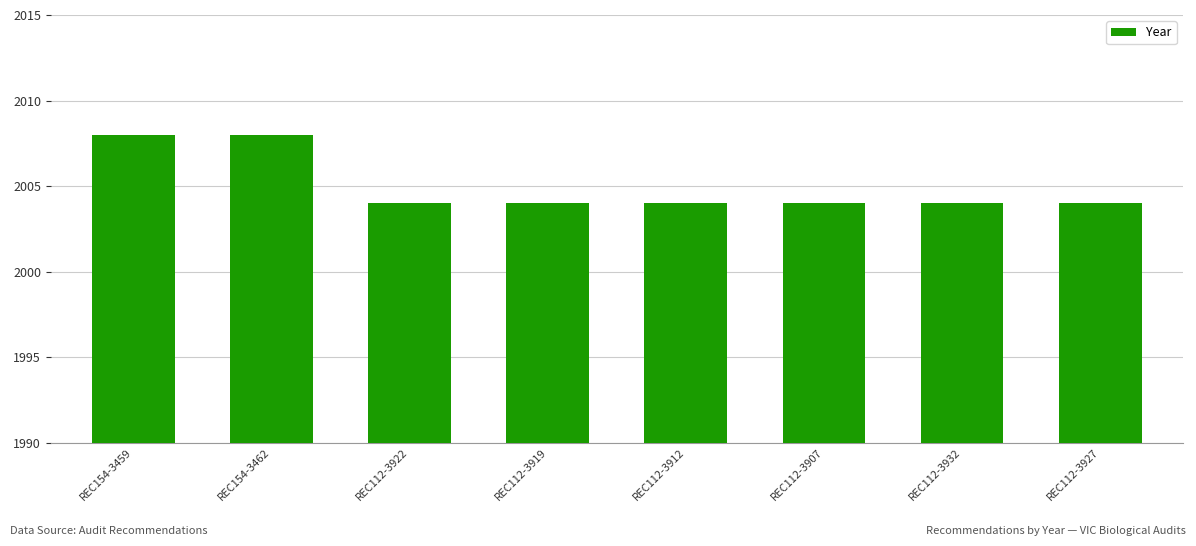

The value at REC112-3907 is 3461. True or false?

False